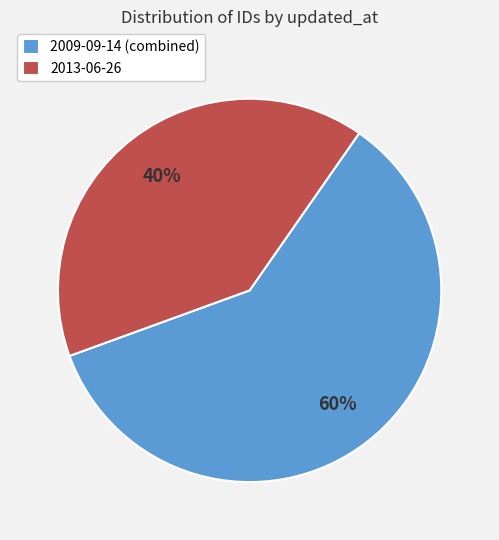

Is it true that 2013-06-26 is 40% of the pie?

True